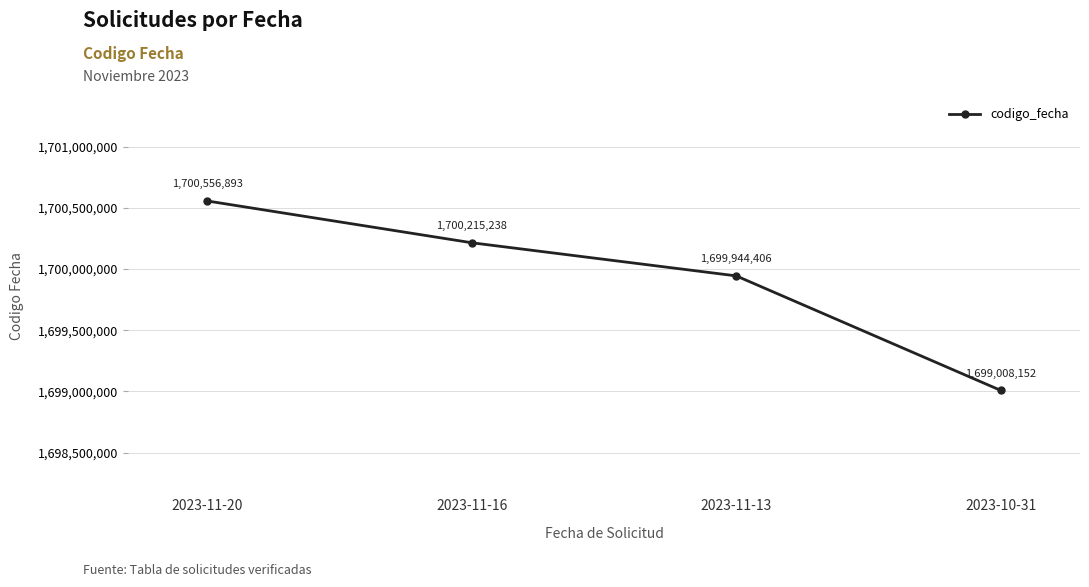

What is the difference between the second highest and second lowest values?

270832